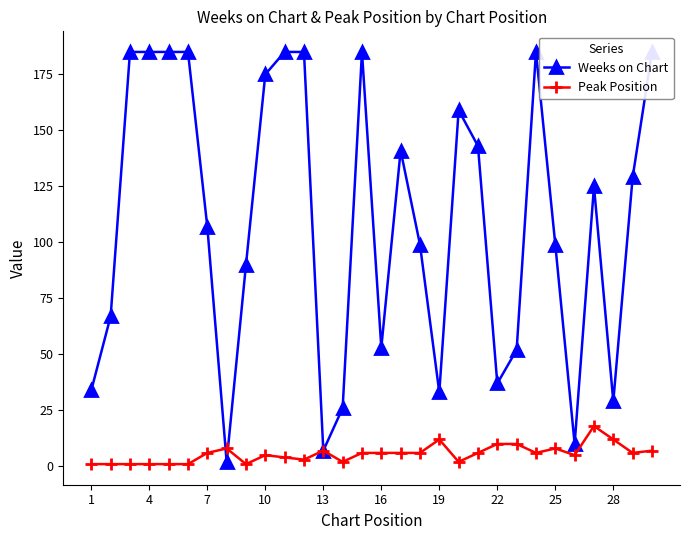

What is the highest value of the Peak Position series?

18